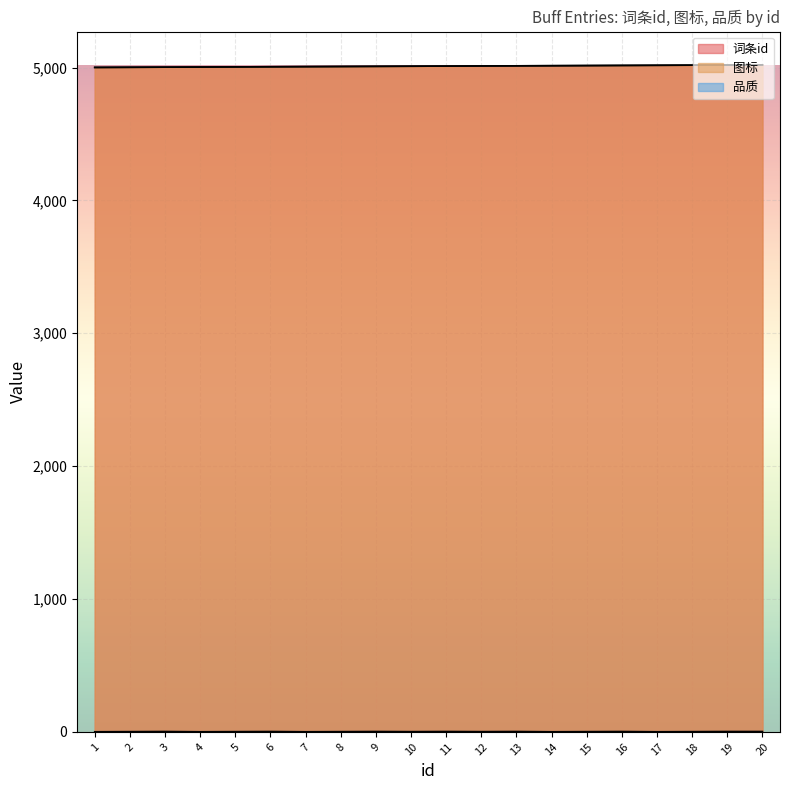

At how many categories does at least one series exceed 1610?

20